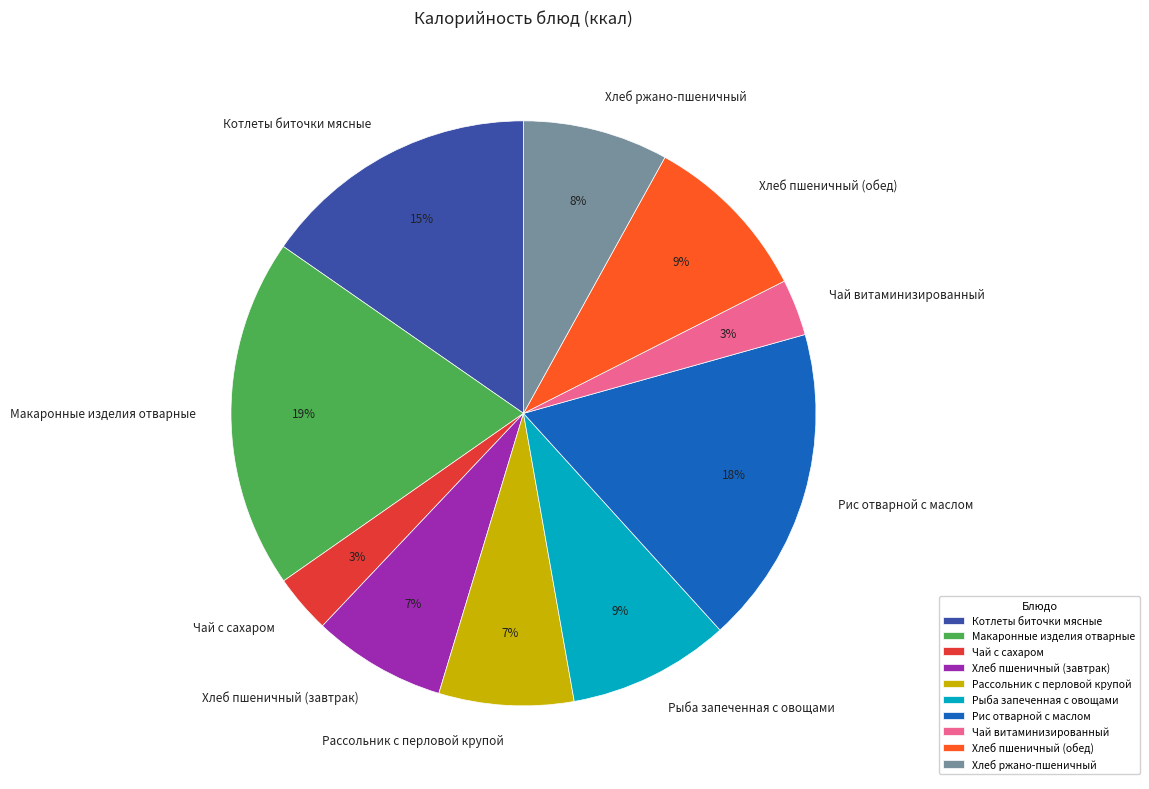

To the nearest percent, what is the difference between the Чай витаминизированный and Котлеты биточки мясные slice percentages?

12%